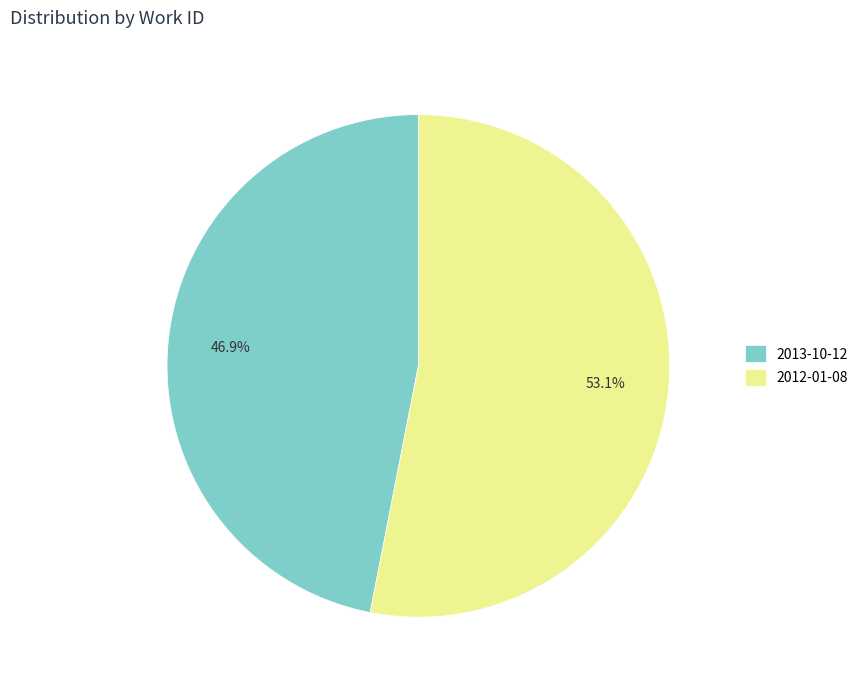

Approximately how many times larger is the value at 2012-01-08 compared to 2013-10-12?

1.1